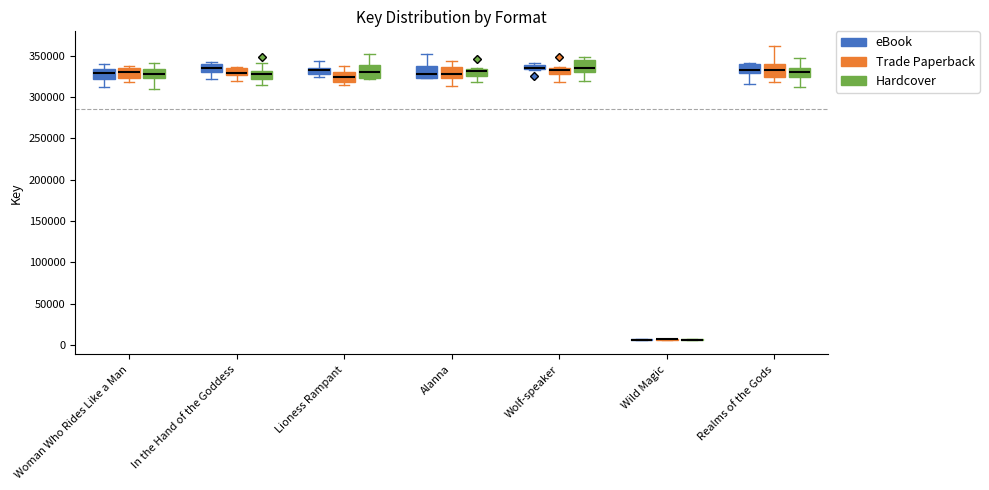

Where is the lower edge of the box for Alanna (Hardcover) on the y-axis? The values are not printed on the chart, so give them approximately, as read against the axis.

325000